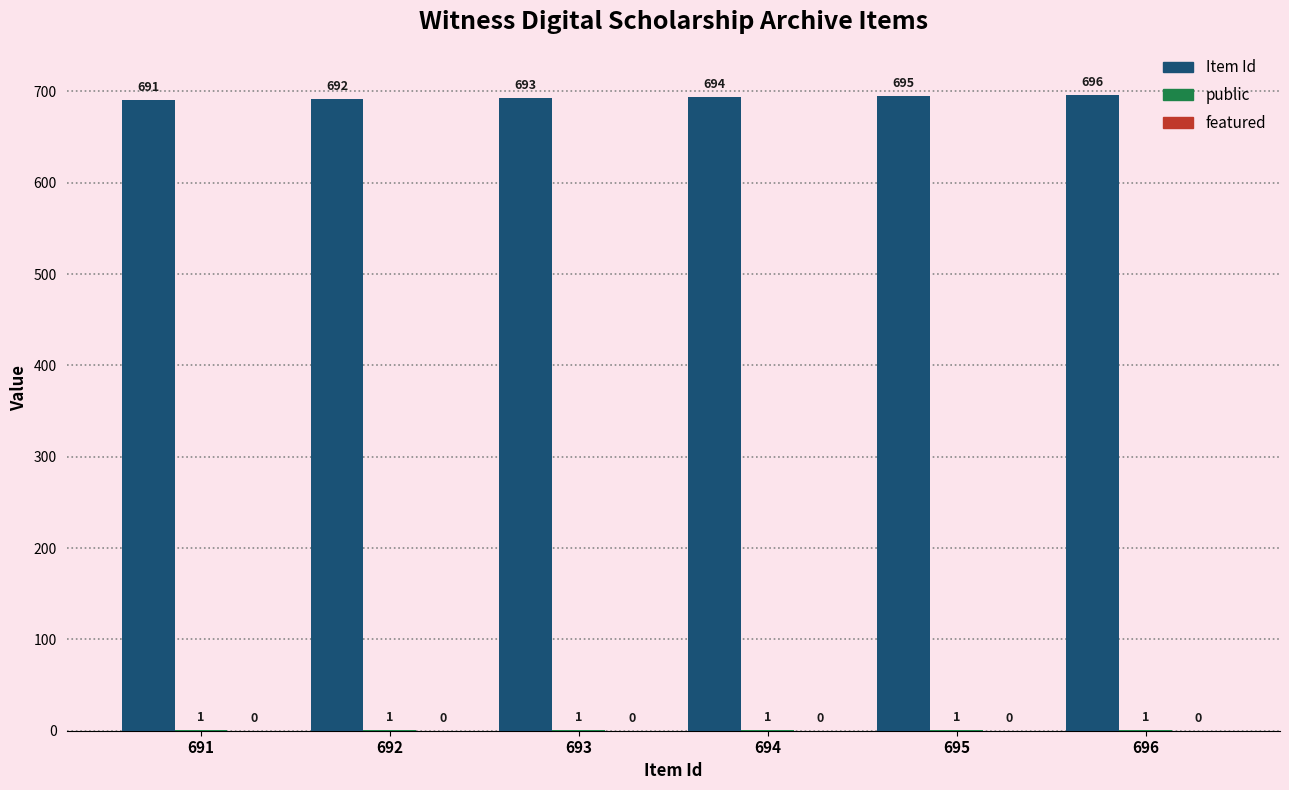

Read the Item Id value at 694.

694